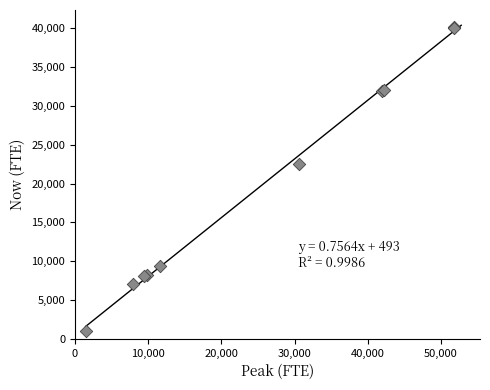

What Y value in the scatter plot is closest to 20598?

22580